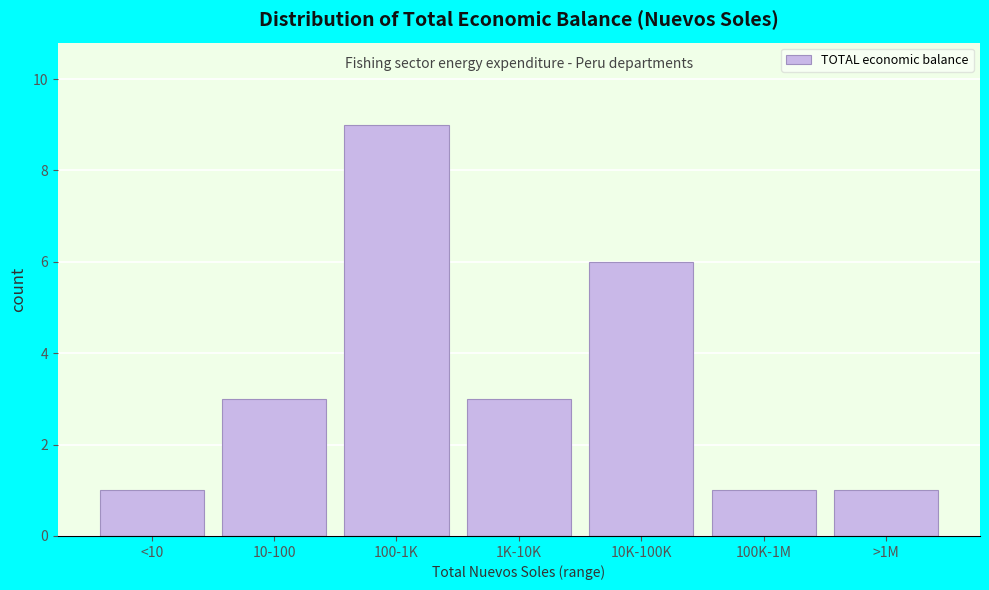

Reading right to left, what are all the values shown in this chart?

1	1	6	3	9	3	1